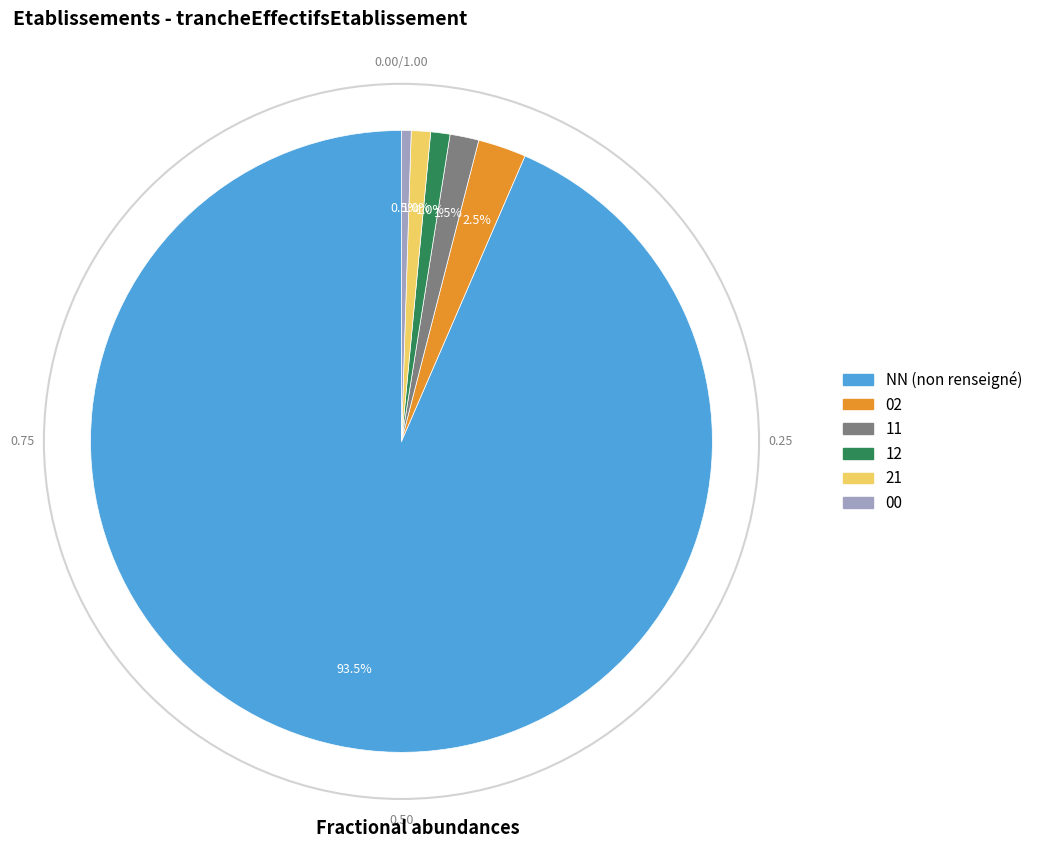

Is it true that 00 is 14% of the pie?

False